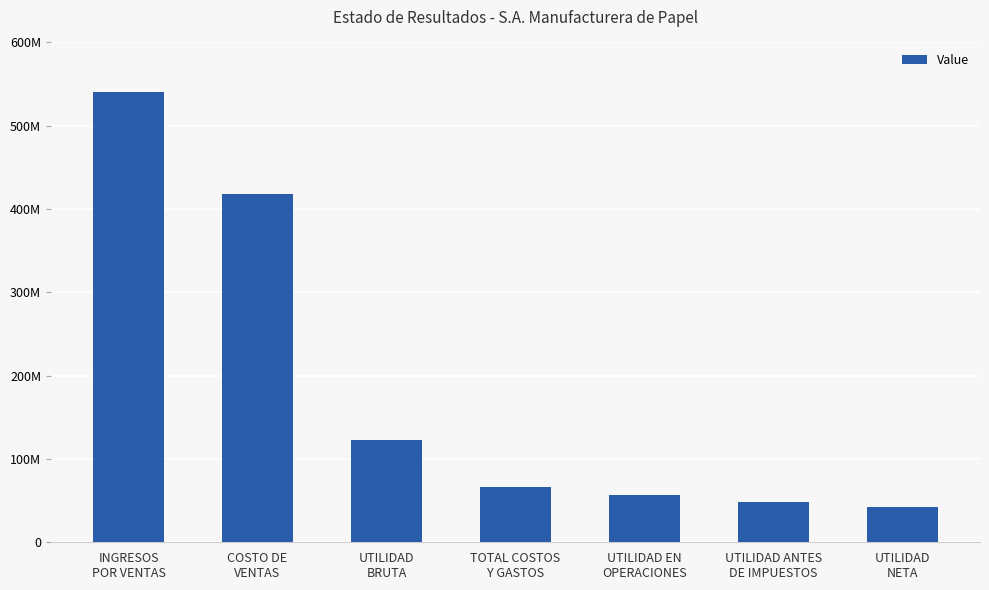

Are the bars horizontal?

No